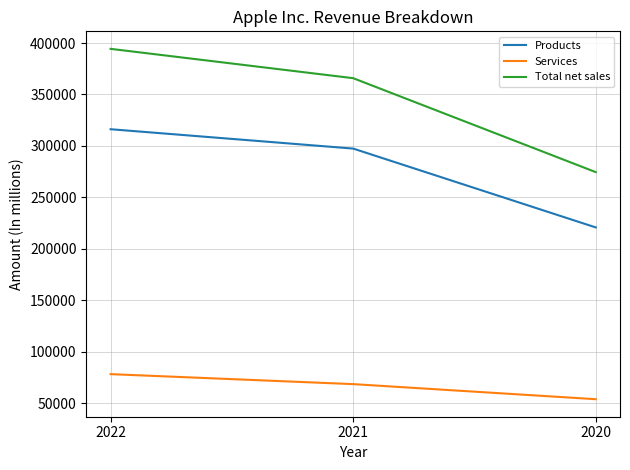

Which series has the largest range (max minus min)?

Total net sales